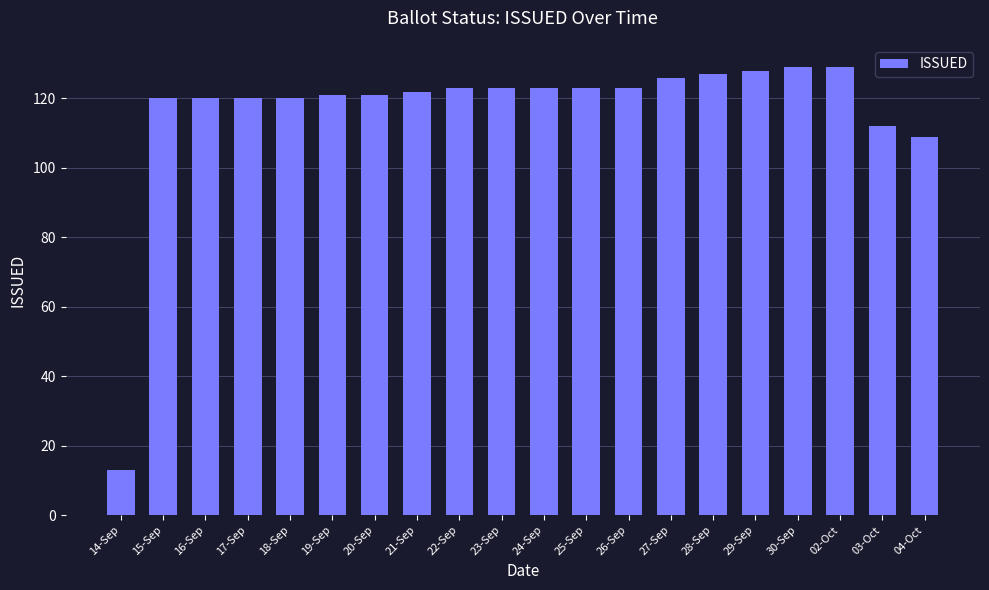

What is the ratio of the value at 15-Sep to the value at 30-Sep?

0.9